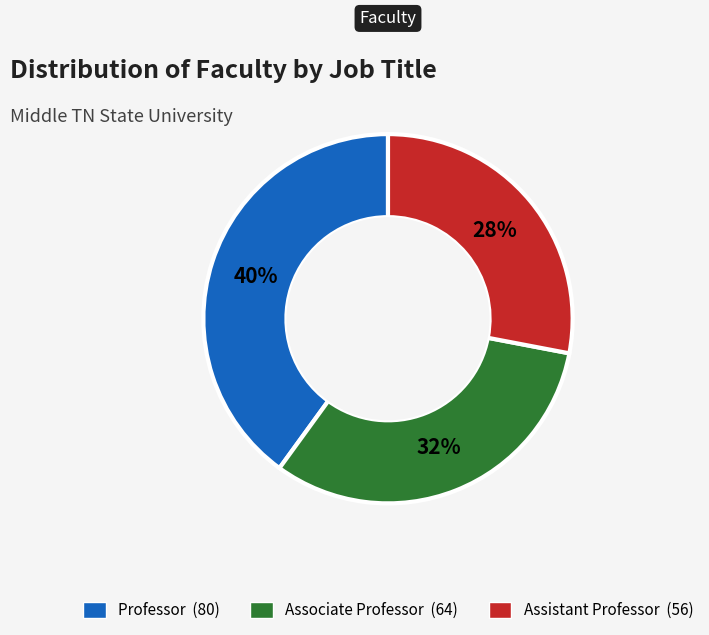

Rank the categories by value from lowest to highest.

Assistant Professor, Associate Professor, Professor